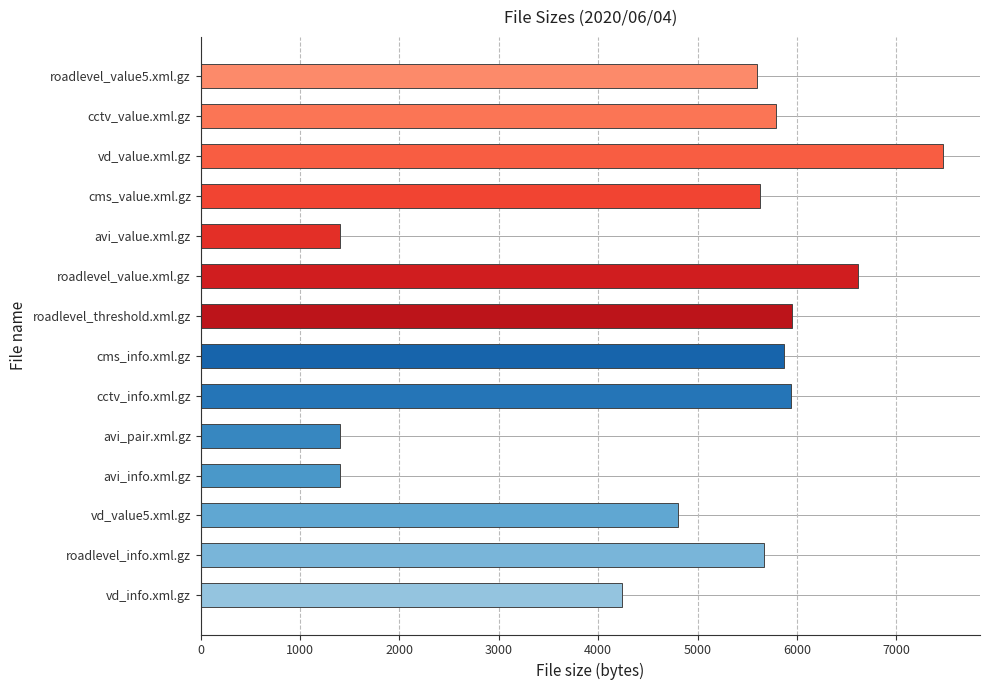

What is the smallest value displayed?

1404